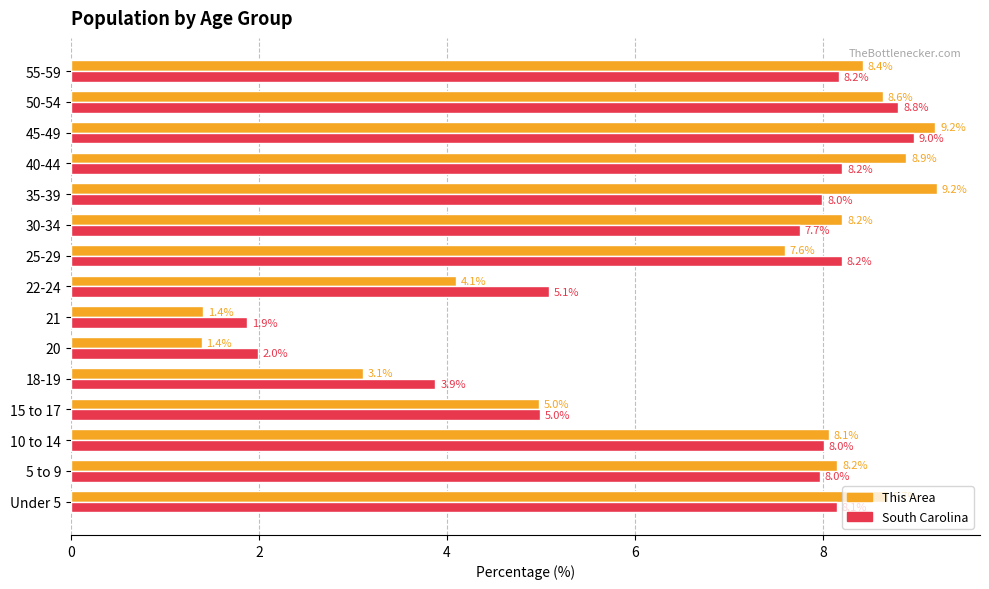

What is the average value of the South Carolina series?

6.7